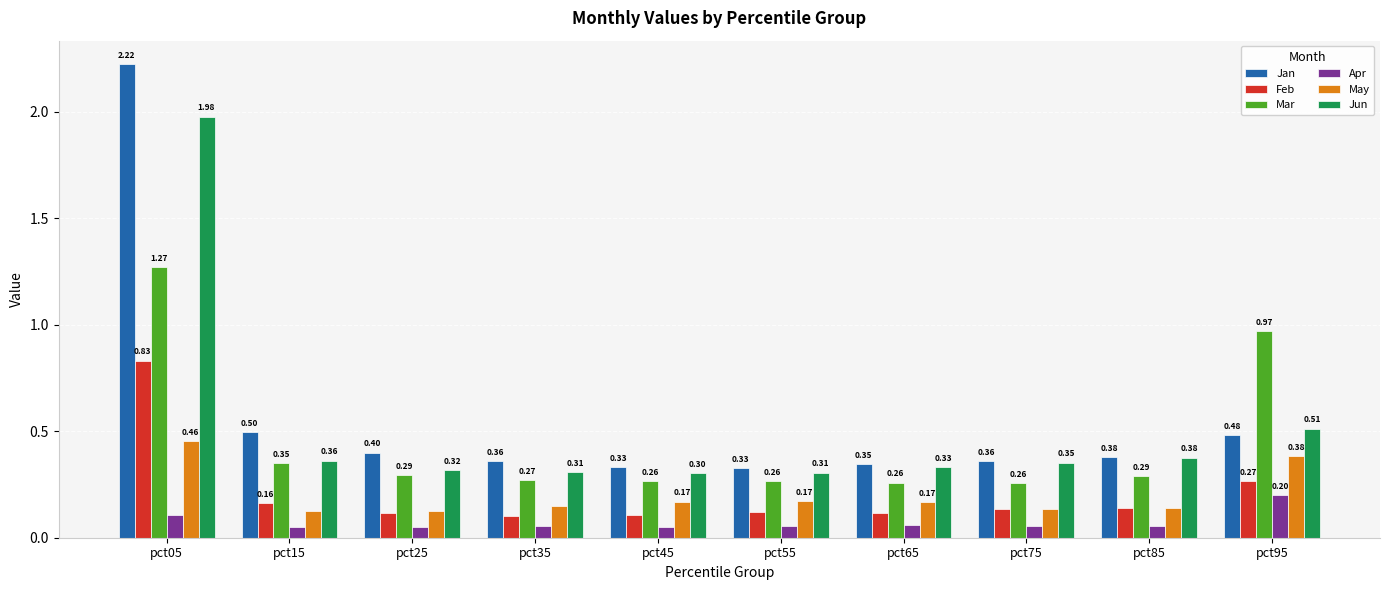

At which category is the sum across all series the highest?

pct05